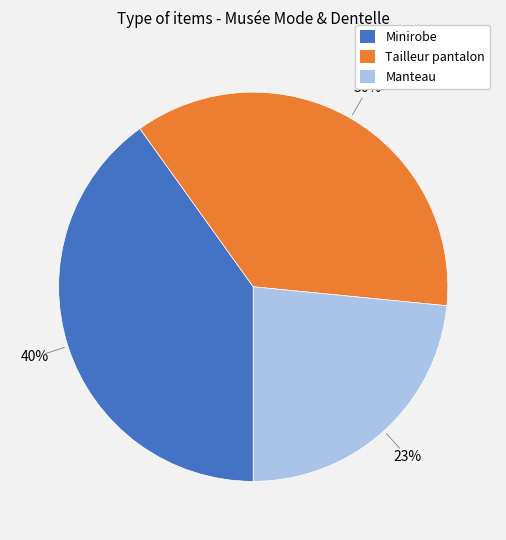

Between Minirobe and Tailleur pantalon, which is larger?

Minirobe